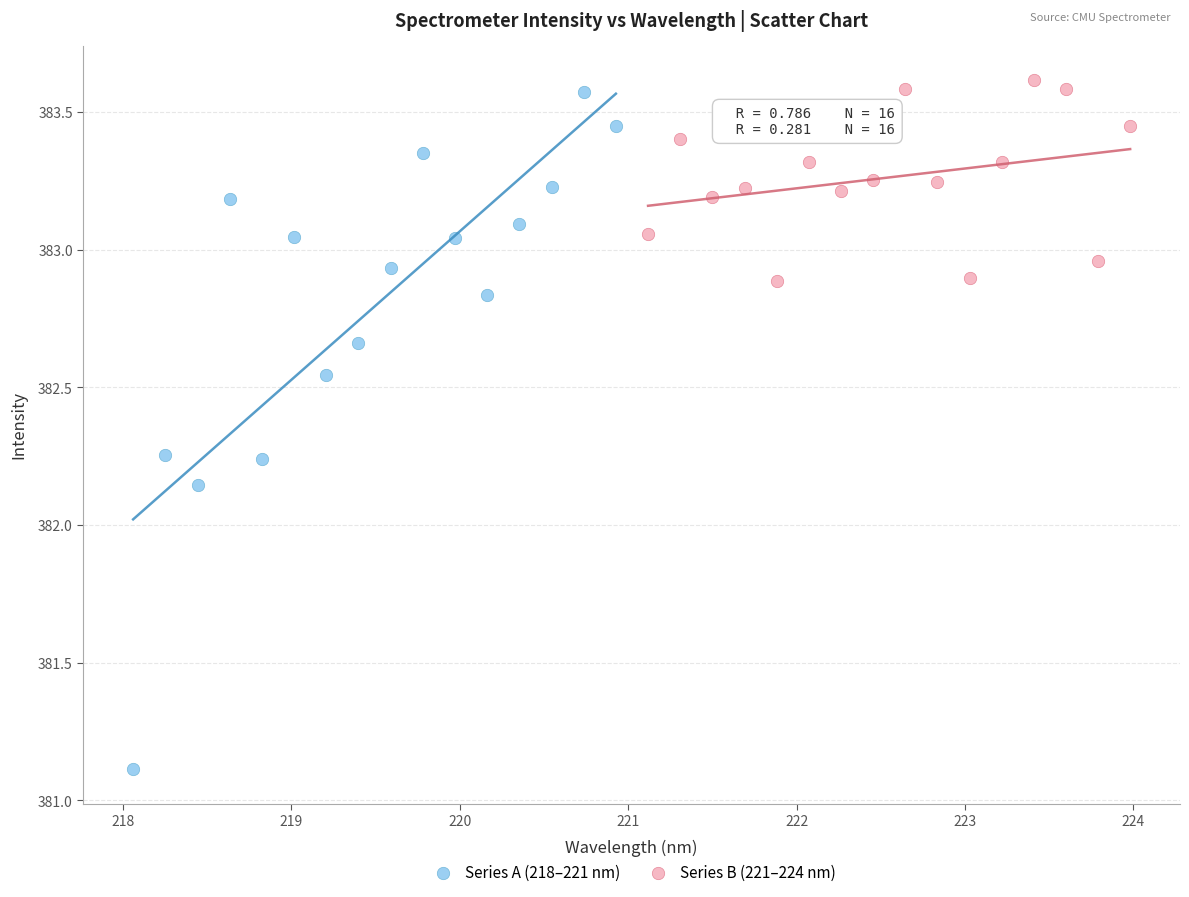

Which series reaches the minimum Y coordinate?

Series A (218–221 nm)